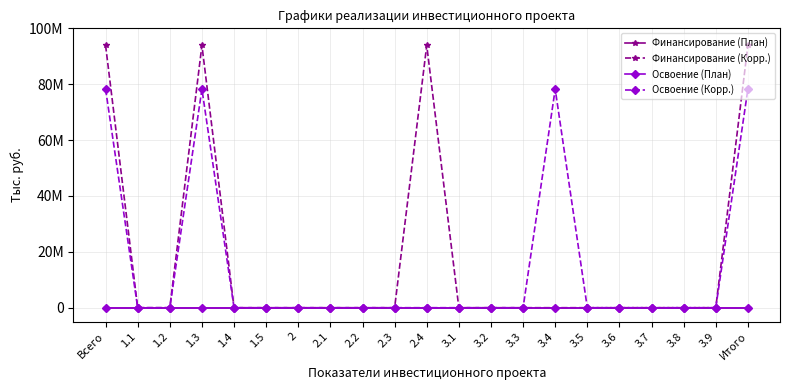

True or false: Освоение (План) has more than 0 points higher than both neighbors.

False